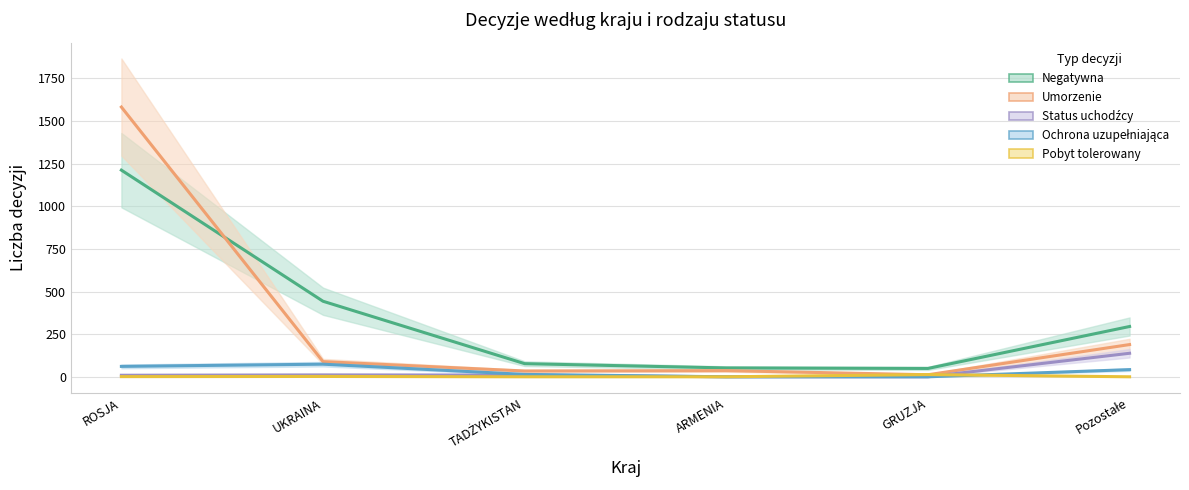

Reading left to right, extract all data points from this chart.

Negatywna: 1212	443	77	52	49	295
Umorzenie: 1582	89	34	36	12	189
Status uchodźcy: 9	11	10	0	0	138
Ochrona uzupełniająca: 61	74	14	0	0	42
Pobyt tolerowany: 1	2	0	0	13	0